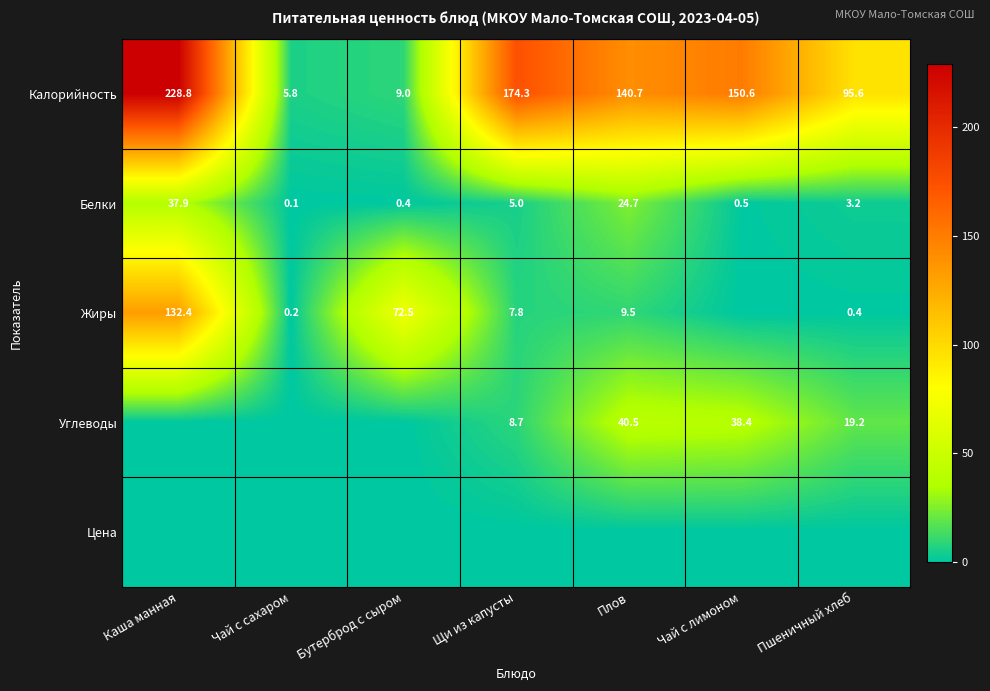

What is the maximum value shown in the chart?

228.8